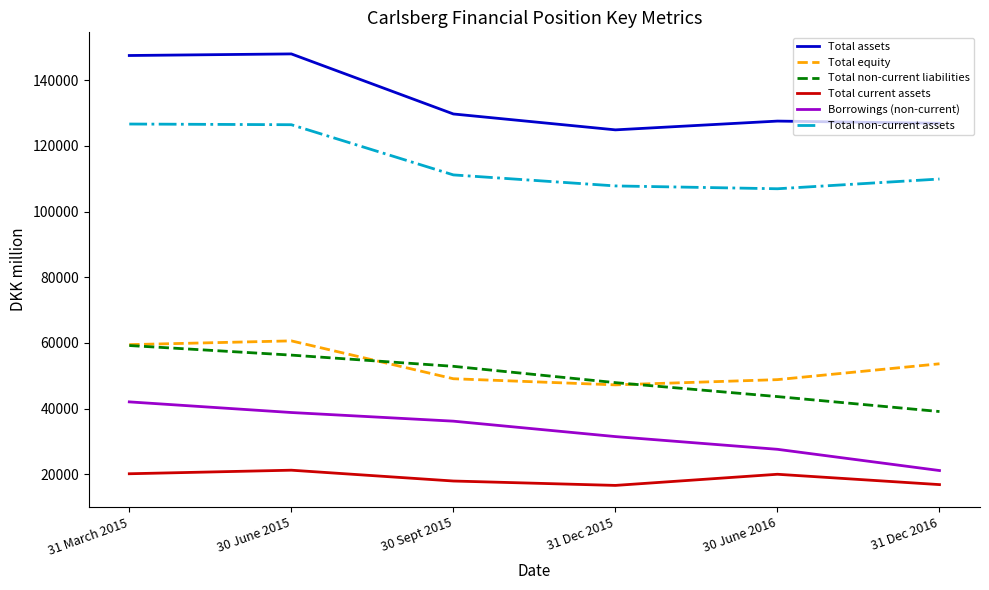

What is the spread (max minus min) of values at 30 June 2015?

126790